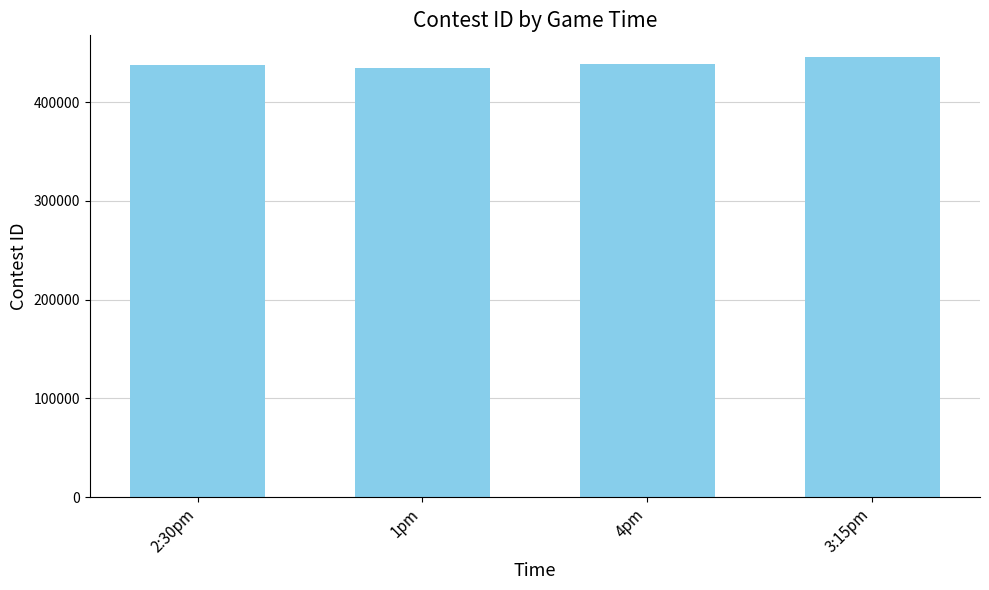

Count the values in the range 437347 to 445327.

3